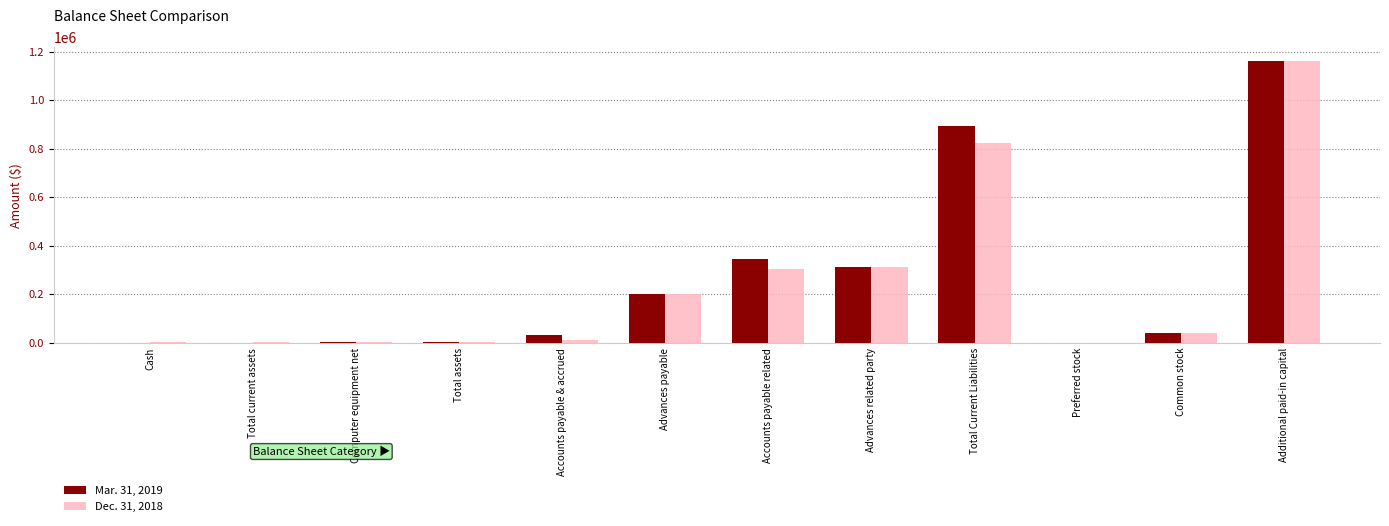

What is the difference between the Dec. 31, 2018 values at Accounts payable & accrued and Additional paid-in capital?

1149740